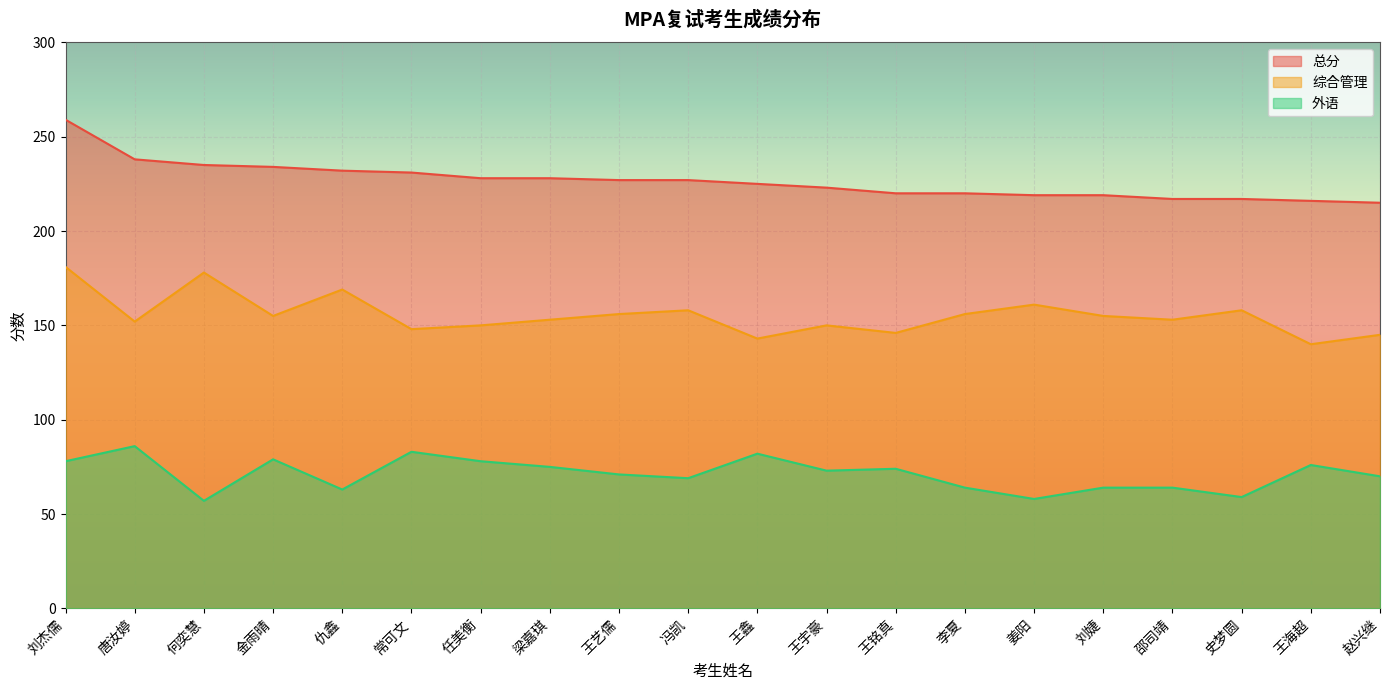

What is the average value of the 外语 series?

71